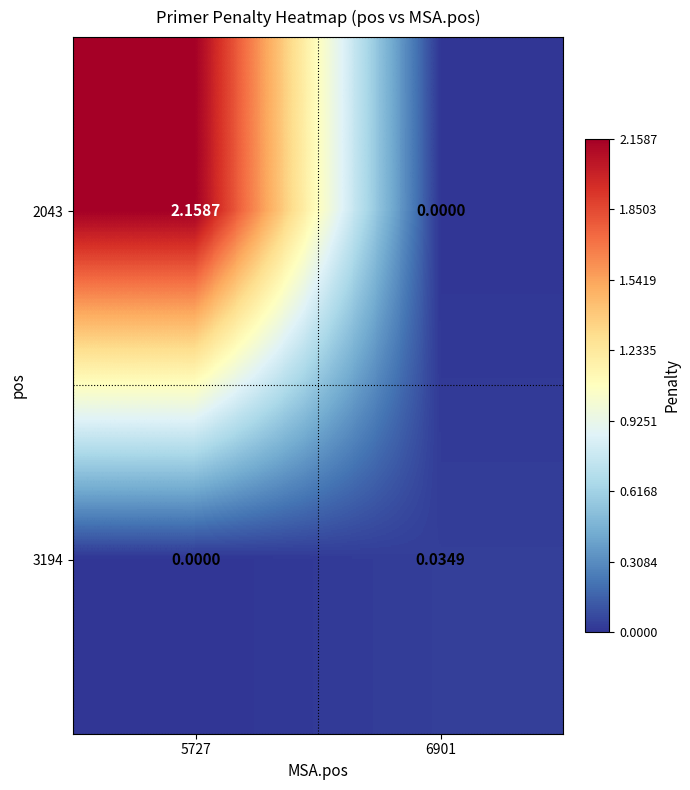

Which label corresponds to the largest value in the chart?

5727